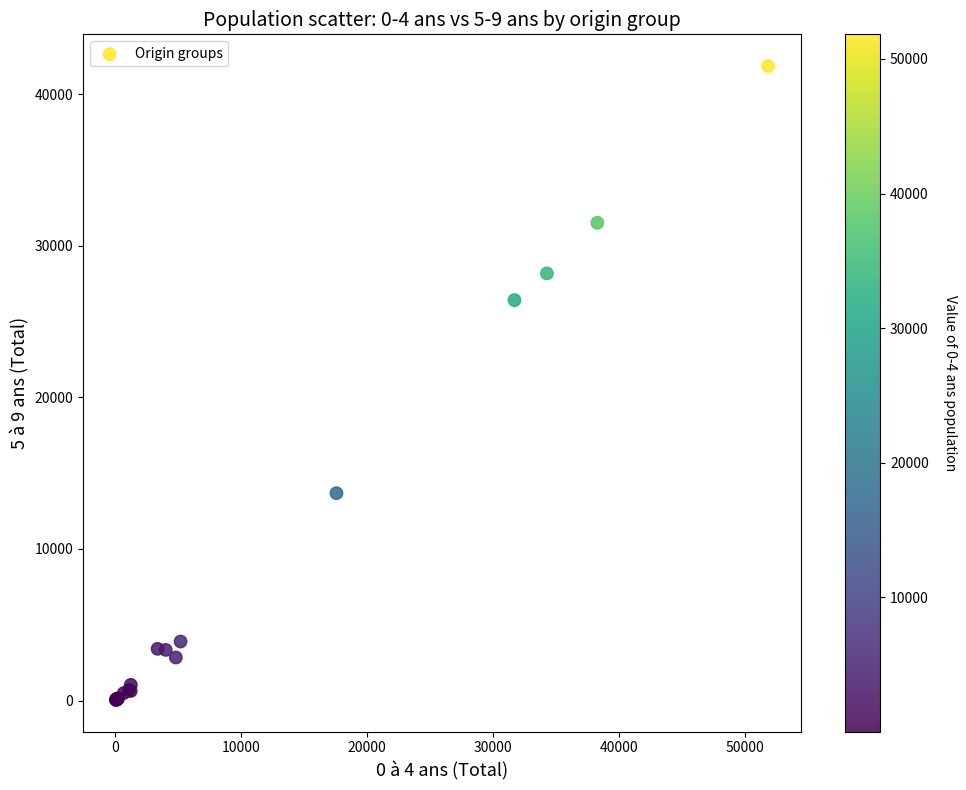

What Y value in the scatter plot is closest to 20947?

26410